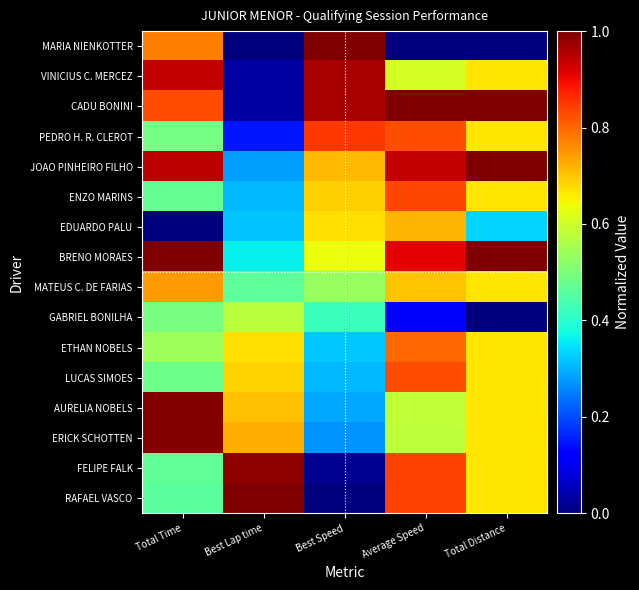

Which has a higher value, Total Time or Average Speed?

Total Time